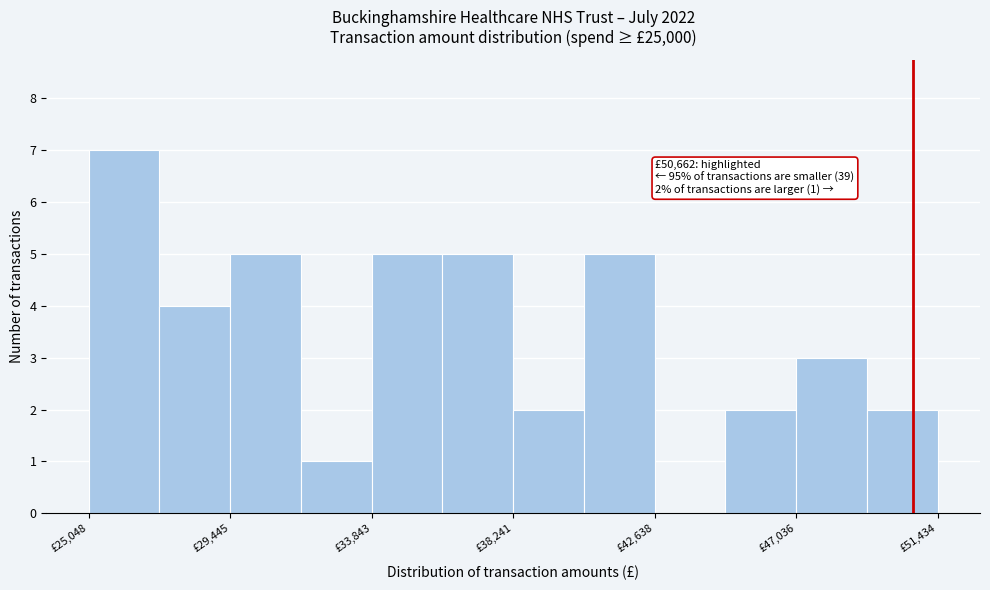

Over which range of the x-axis is the bar tallest?

25000 to 27000